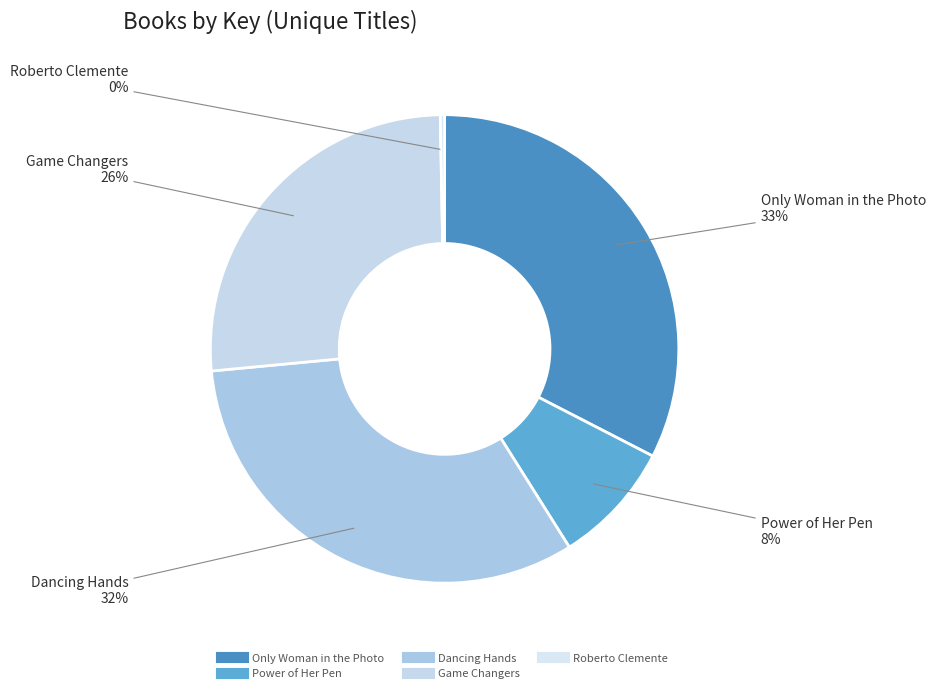

Is there a majority slice in this chart?

No